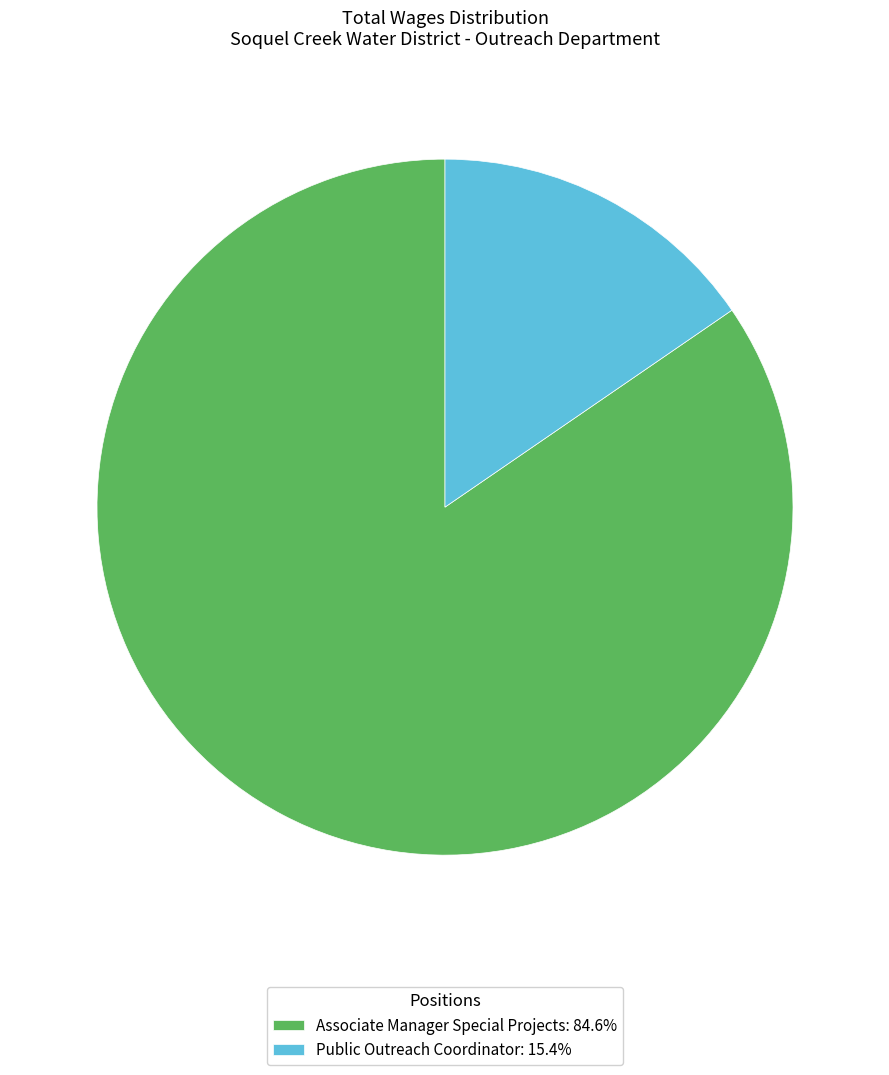

What is the ratio of the value at Associate Manager Special Projects: 84.6% to the value at Public Outreach Coordinator: 15.4%?

5.5